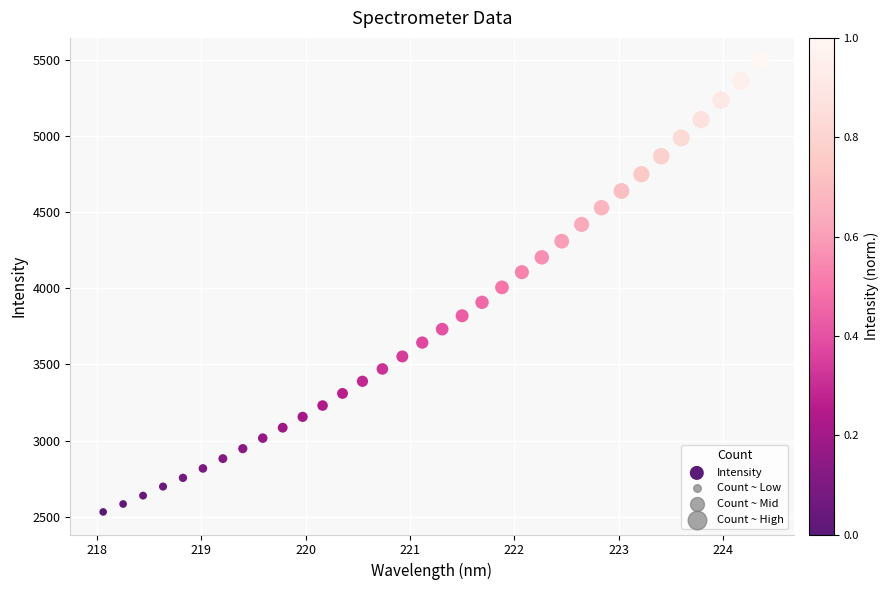

What is the range of X values (max minus min)?

6.3